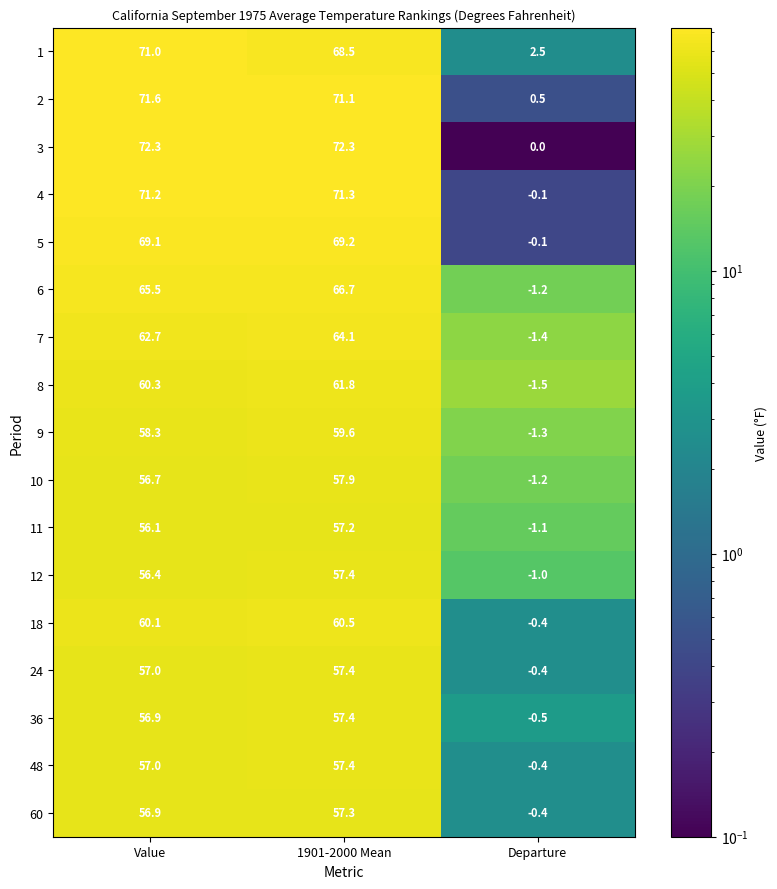

What is the greatest value displayed?

72.3